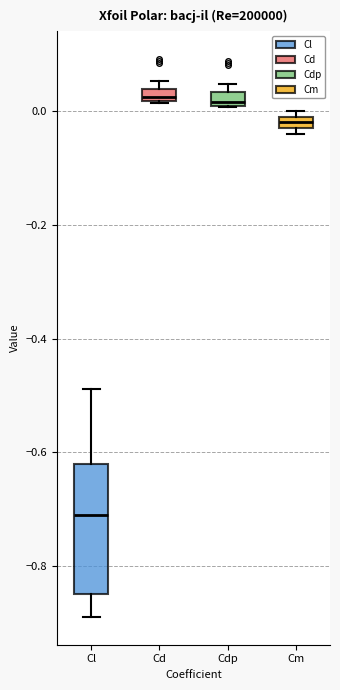

Comparing the boxes themselves (not the whiskers), which one is the tallest?

Cl